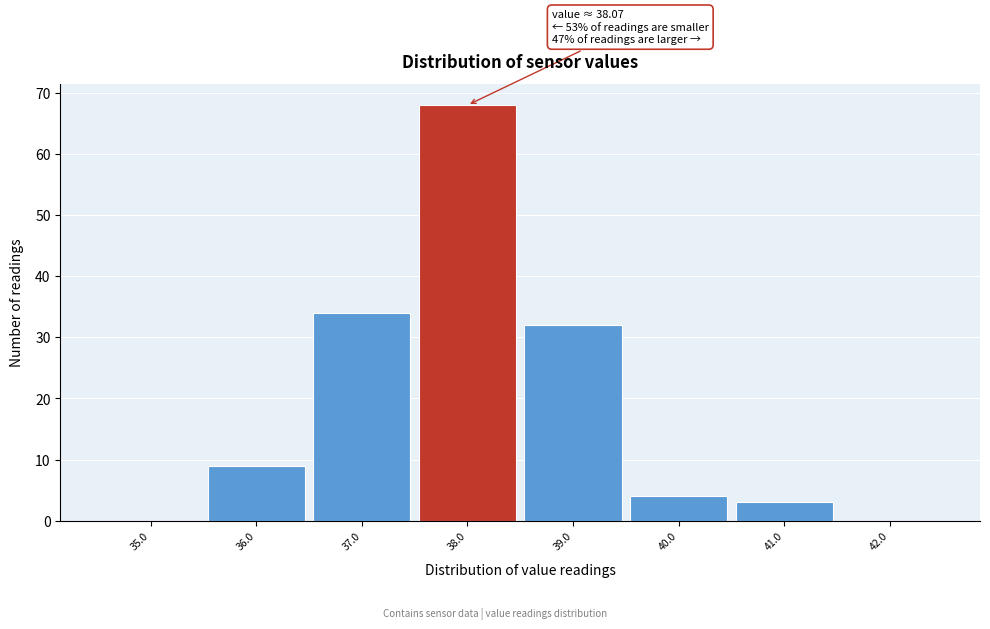

Which range on the x-axis has the tallest bar?

37.5 to 38.5